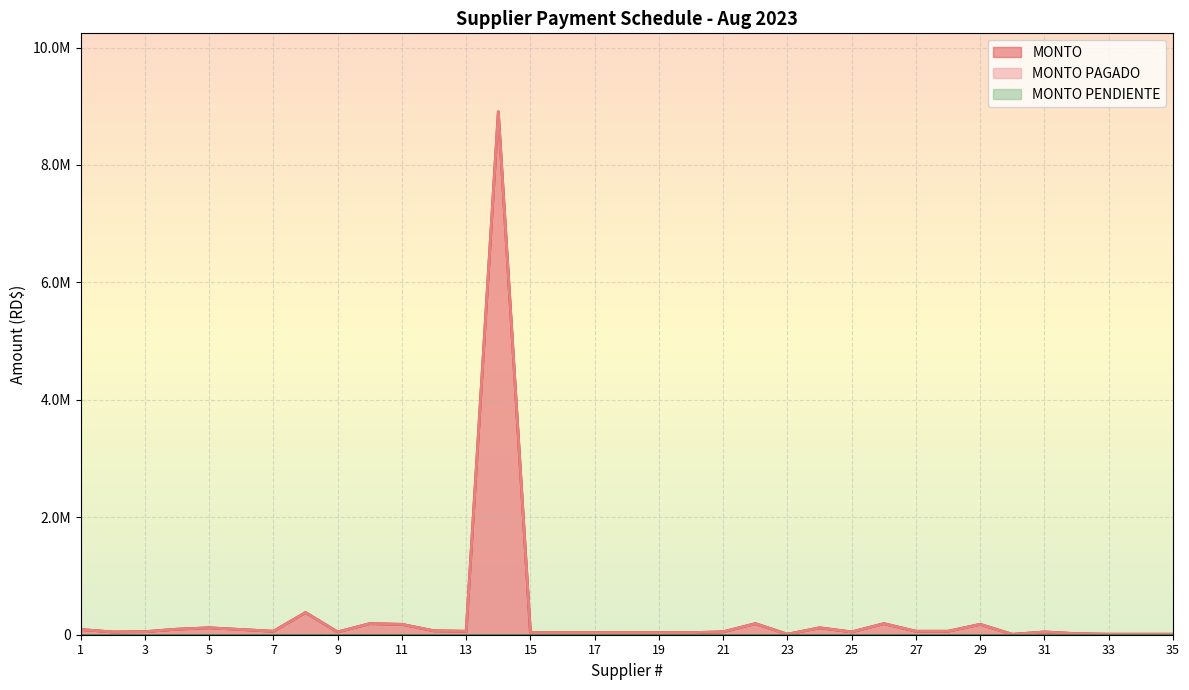

Does the chart display data point markers on the line(s)?

No